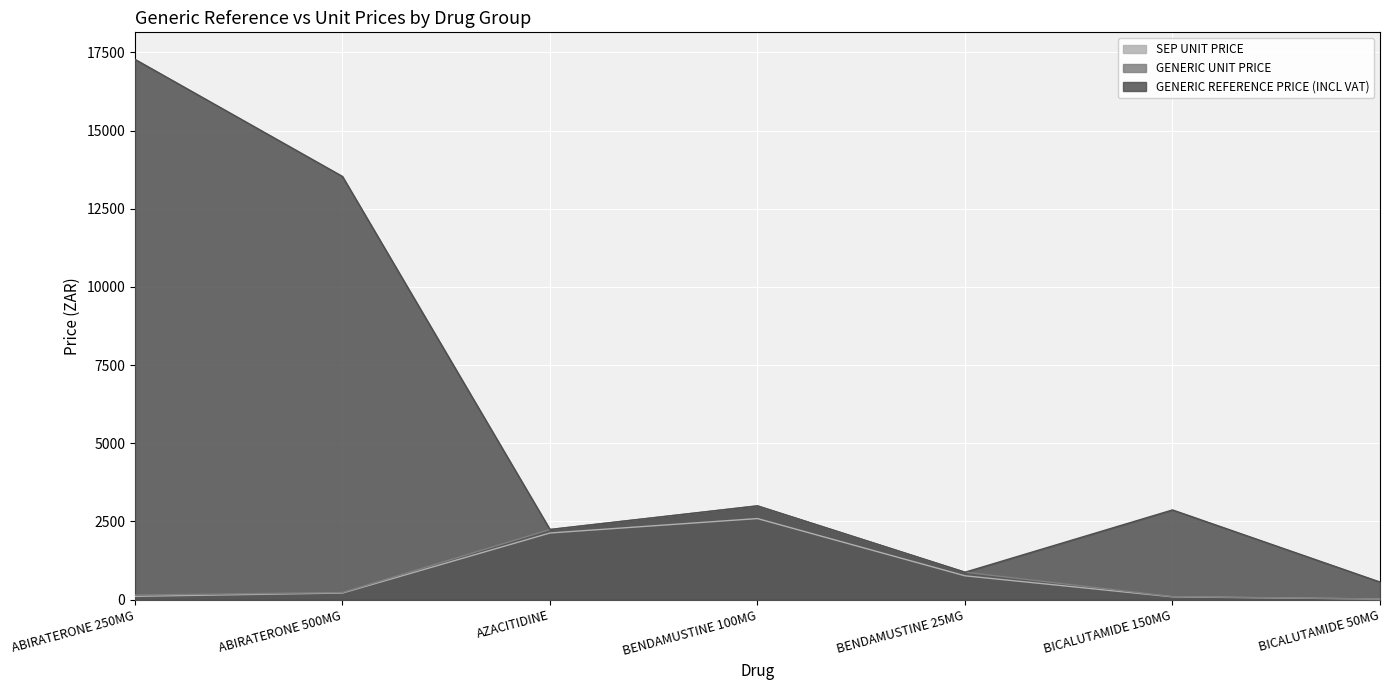

What is the difference between the GENERIC UNIT PRICE values at BENDAMUSTINE 100MG and AZACITIDINE?

755.9